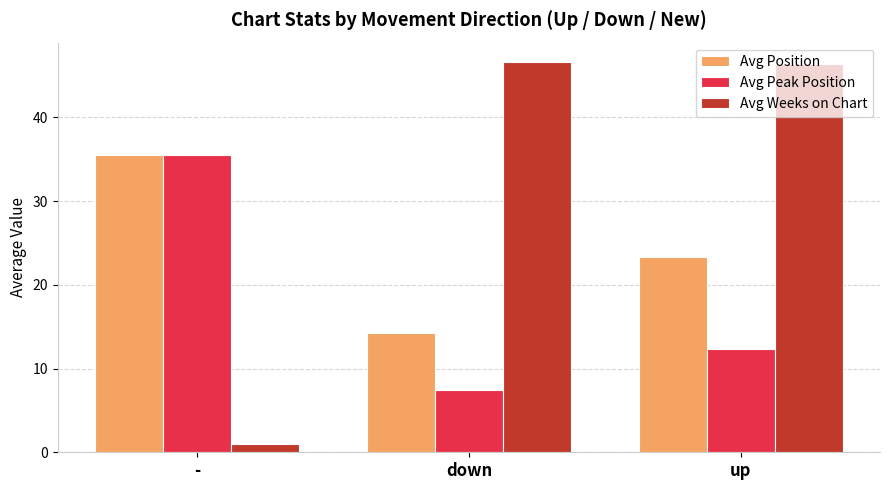

Are the bars horizontal?

No